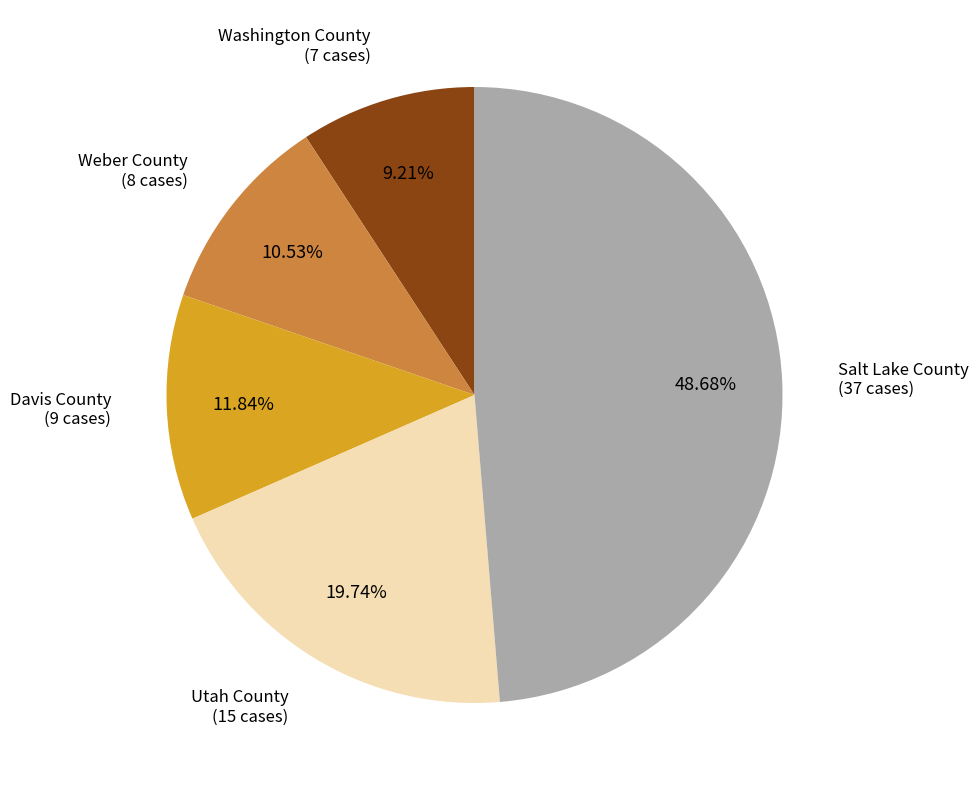

What percentage do Weber County and Salt Lake County together represent?

59.2%